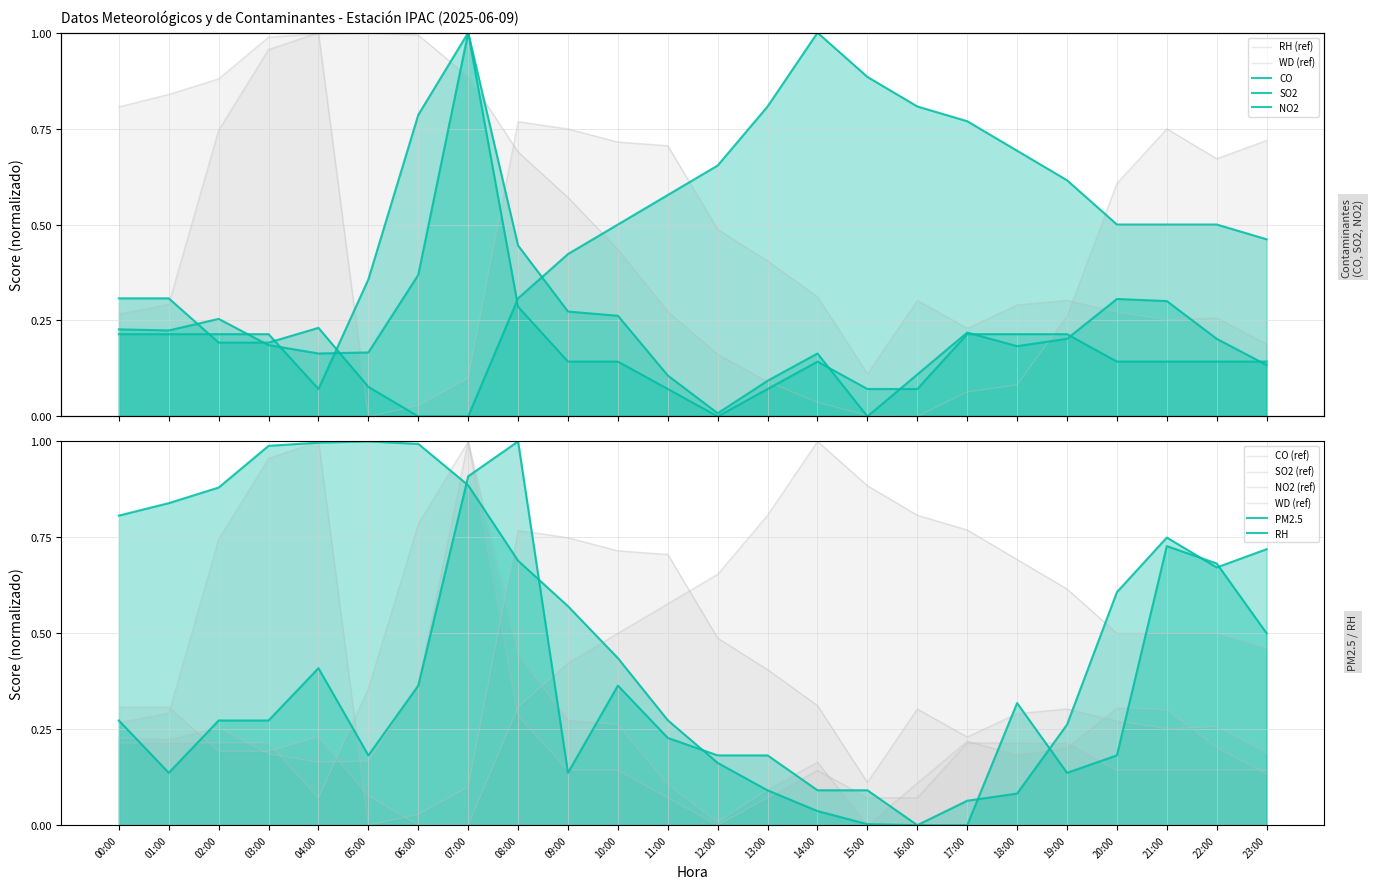

Which category has the highest value in the NO2 series?

07:00